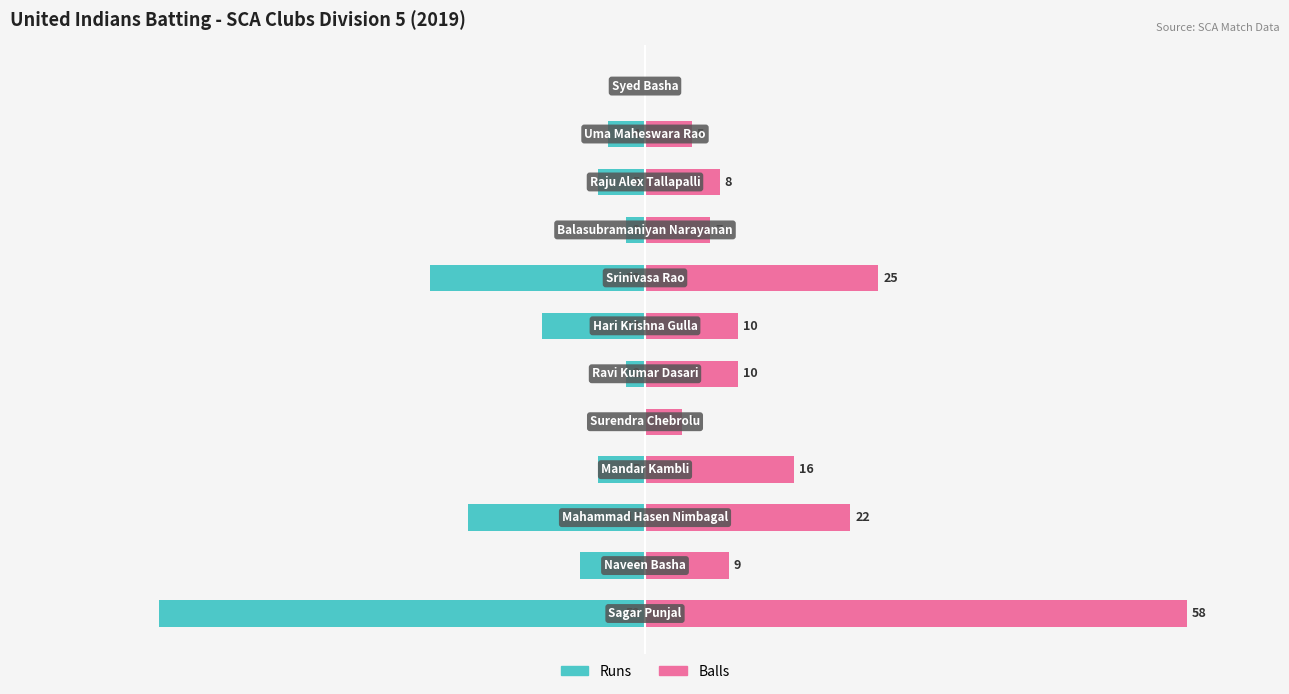

Which series has the largest range (max minus min)?

Balls